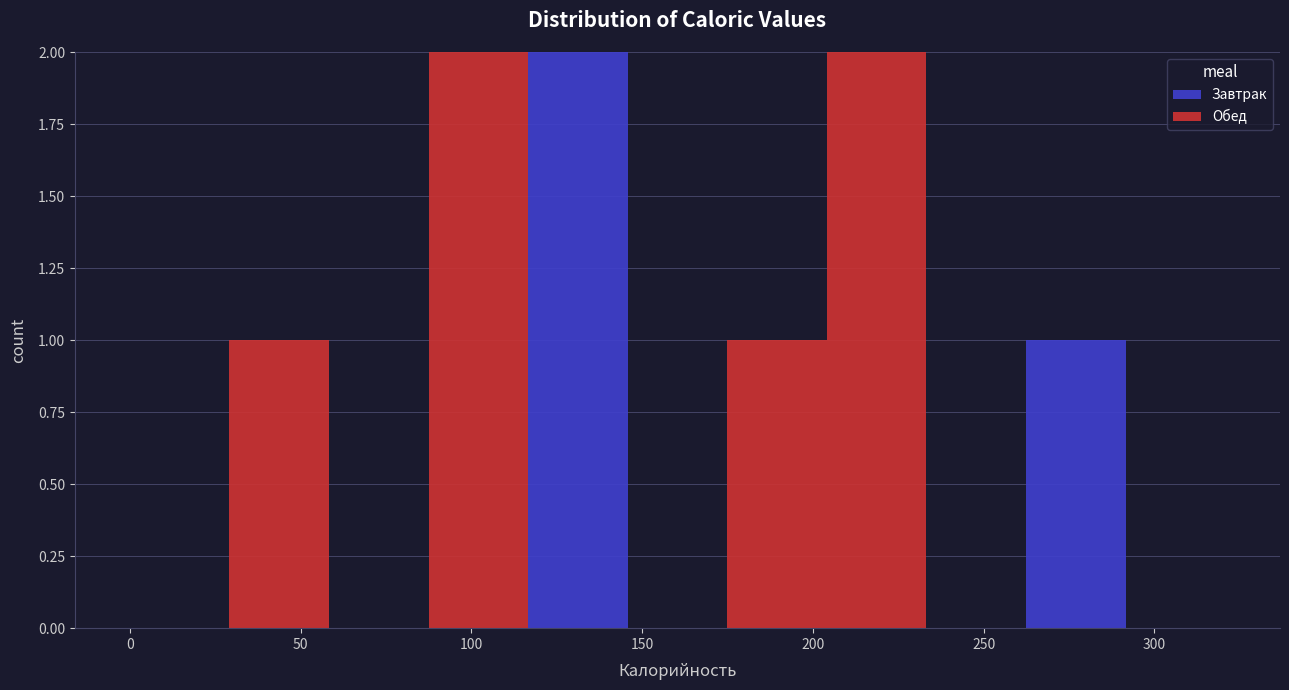

What is the total height of the stacked bar covering 115 to 145 on the x-axis? Neither the bar edges nor the heights are printed on the chart, so give them approximately, as read against the axes.

2